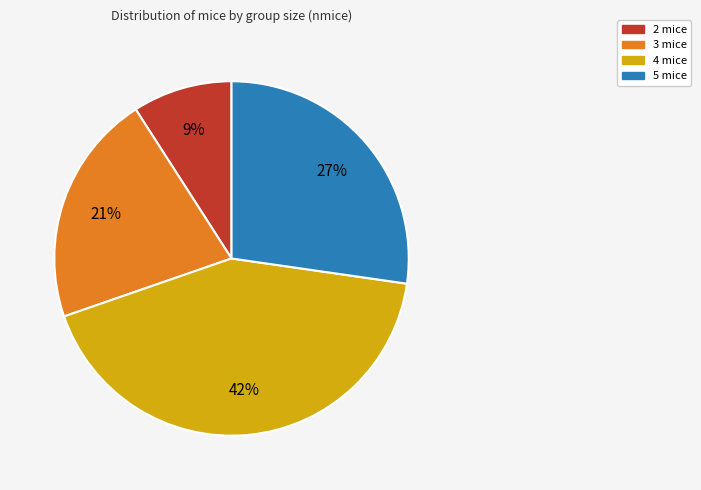

Is there any slice that represents more than half of the pie?

No